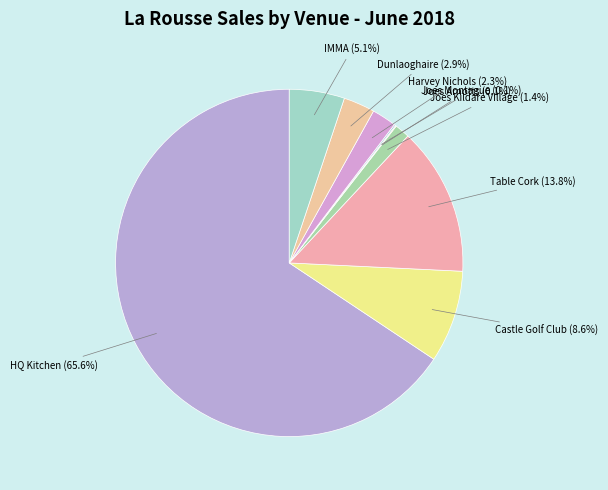

Combined, do HQ Kitchen and IMMA account for over 50%?

Yes